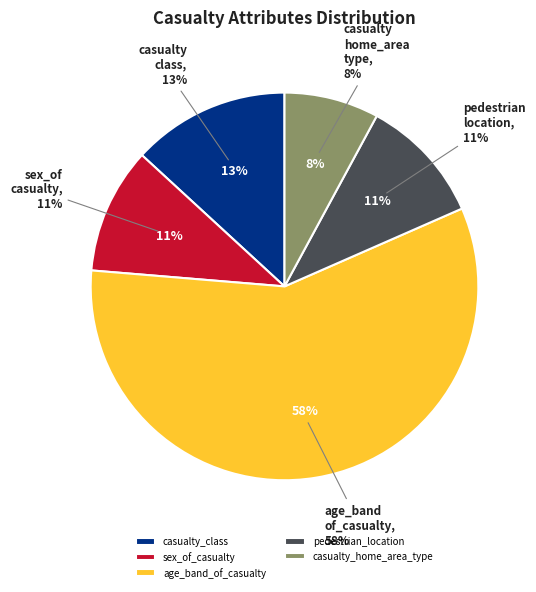

To the nearest percent, what is the difference between the largest and smallest slice percentages?

50%